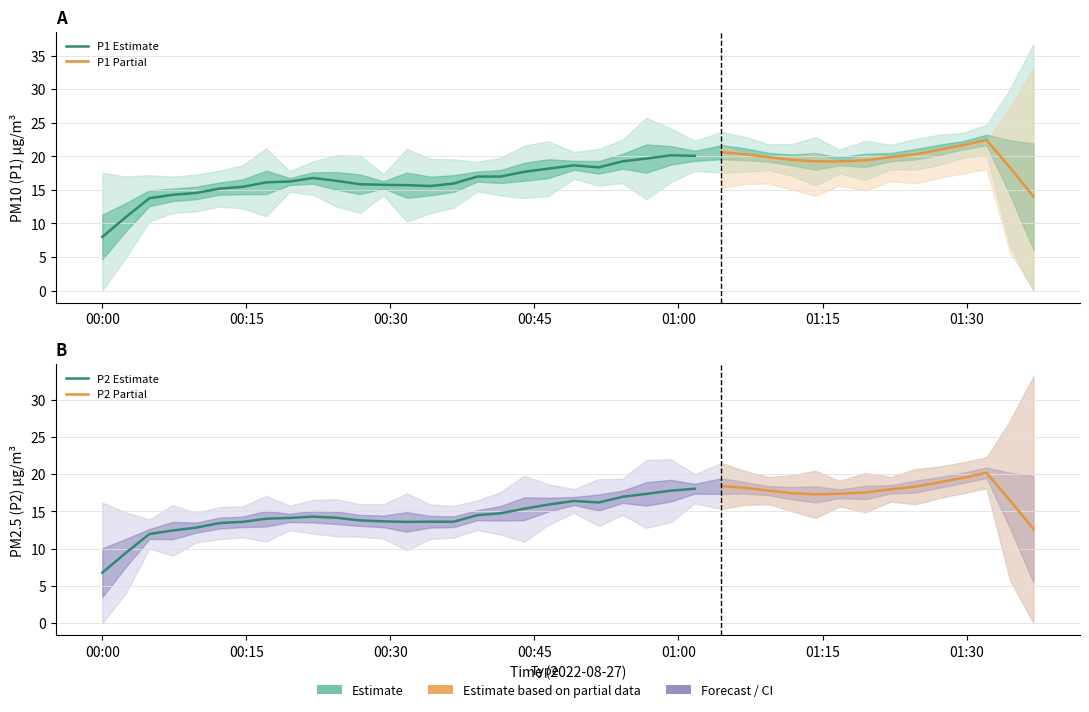

Is it true that P1 equals 18.7 at 32?

True